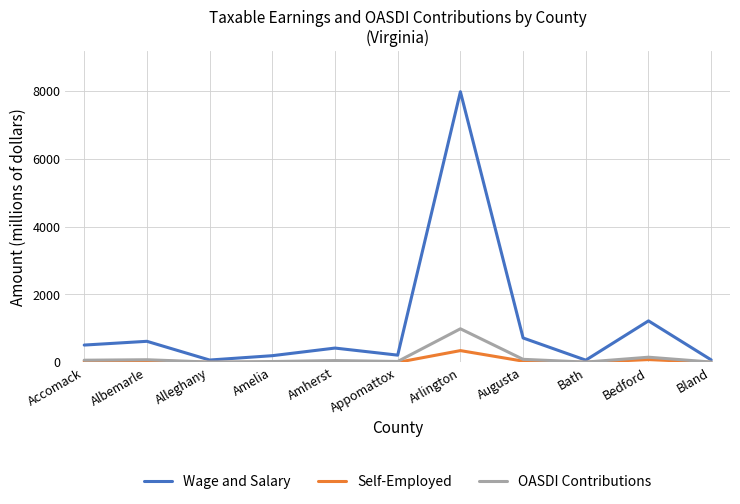

List the series in order of their peak value, lowest first.

Self-Employed, OASDI Contributions, Wage and Salary